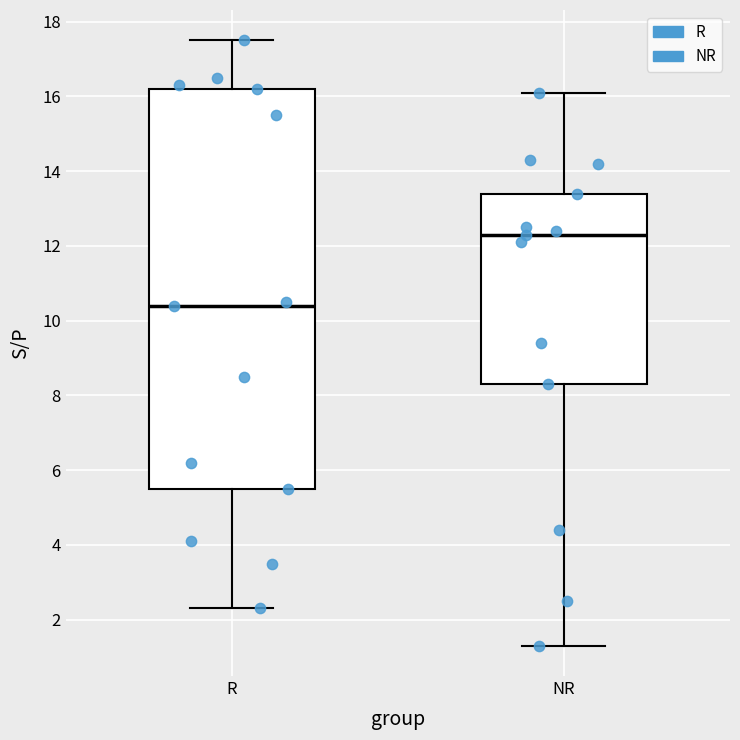

Where is the upper edge of the box for NR on the y-axis? The values are not printed on the chart, so give them approximately, as read against the axis.

13.4